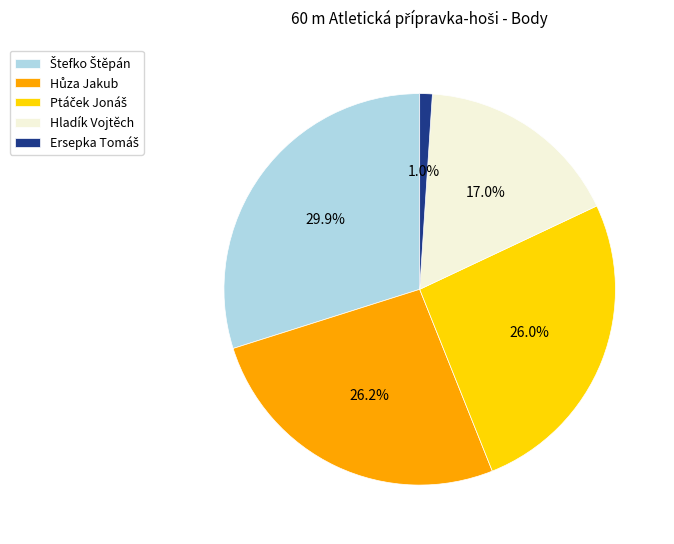

Does any single category account for the majority?

No